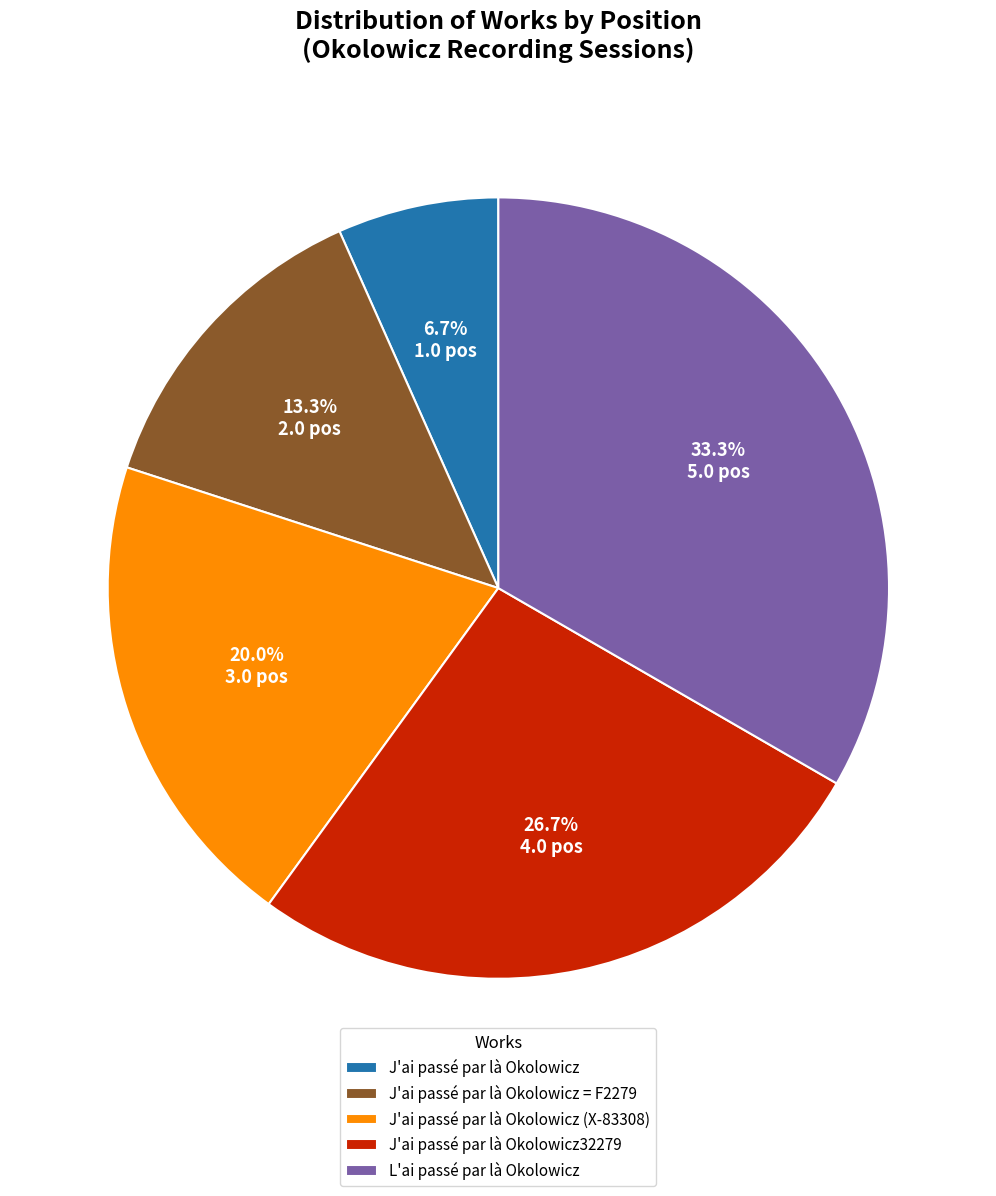

The J'ai passé par là Okolowicz slice represents 7% of the pie. True or false?

True